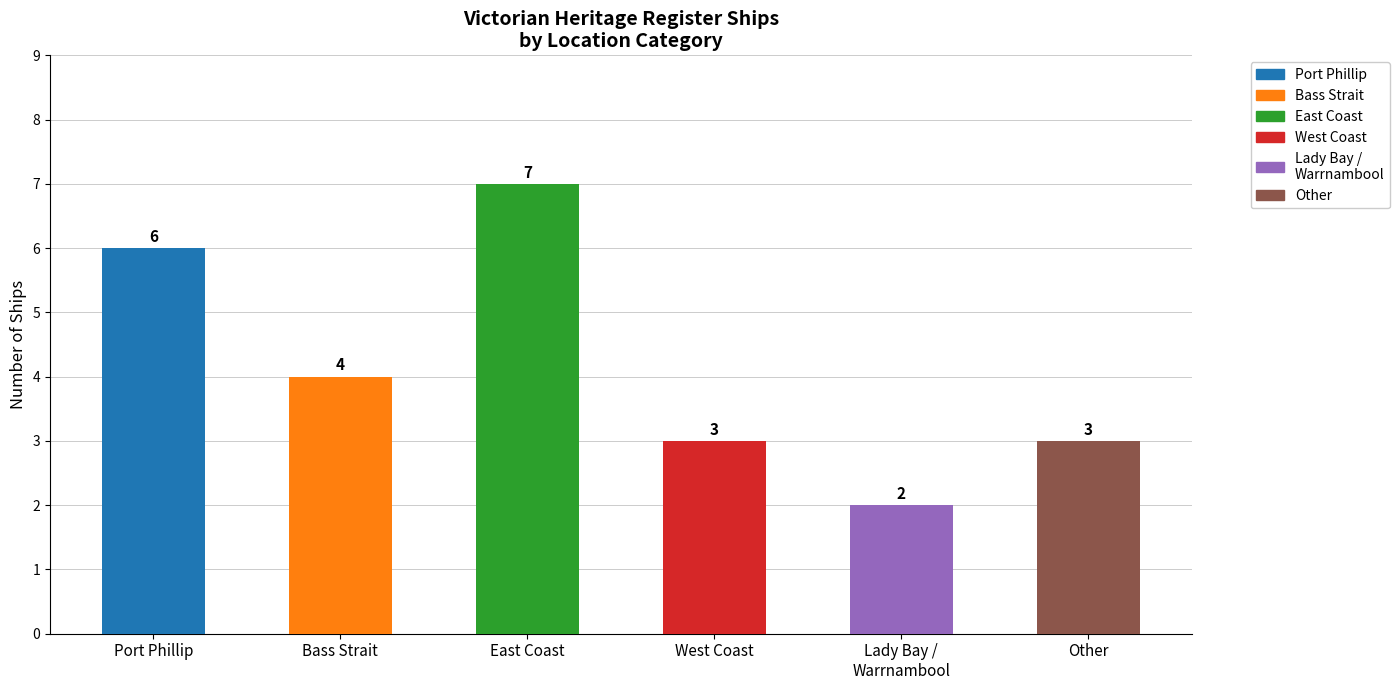

Does the chart contain any negative values?

No